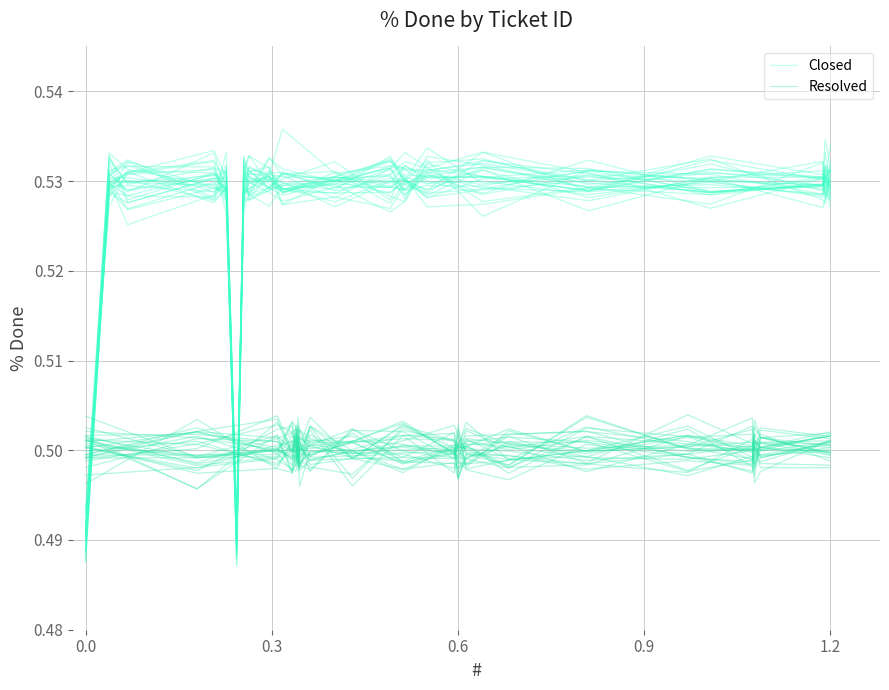

What is the sum of all Resolved values?

10.0